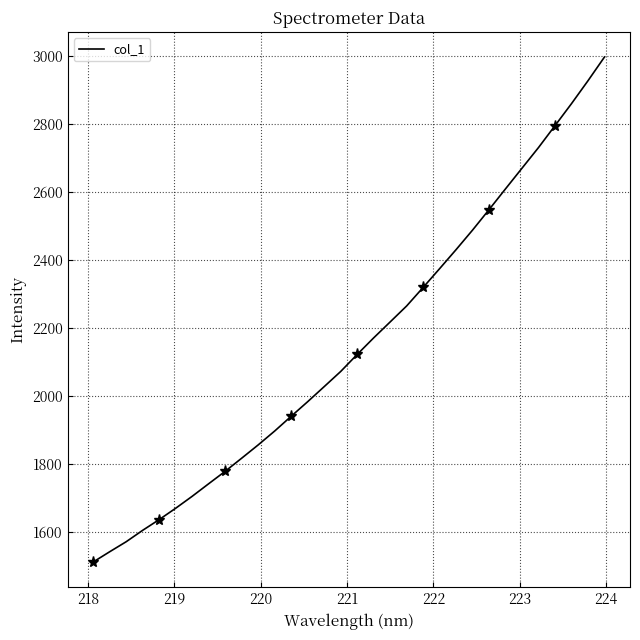

What is the label of the 28th point from the right?

221